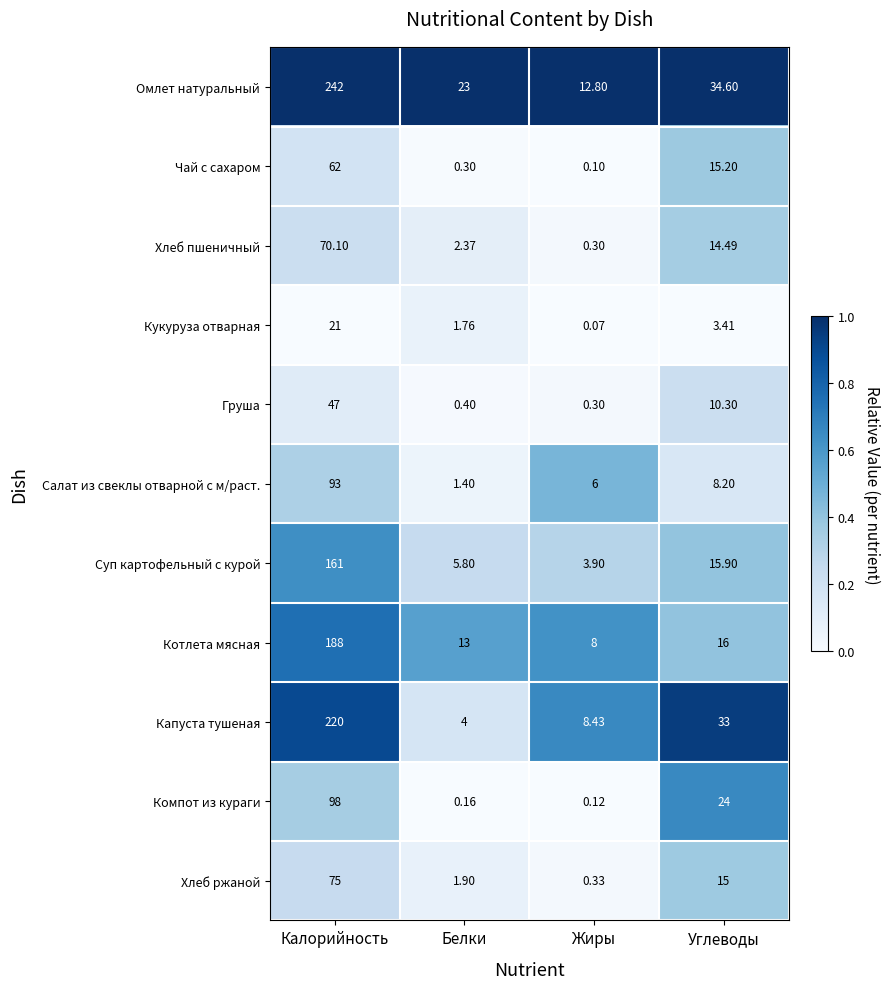

Where is Кукуруза отварная nearest to the value 10?

Углеводы